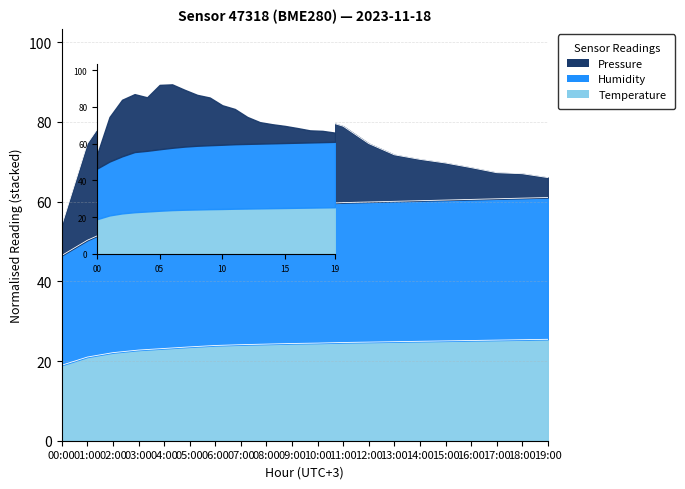

True or false: Humidity and Temperature cross at least once.

False